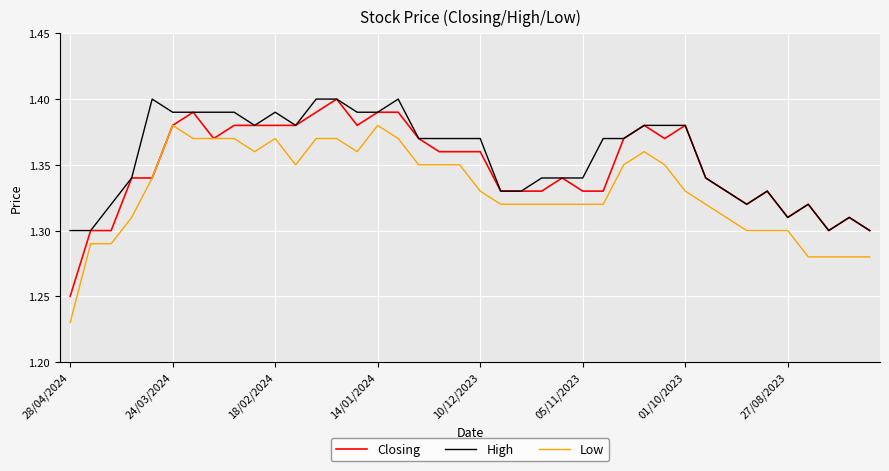

List the series in order of their overall mean, lowest first.

Low, Closing, High